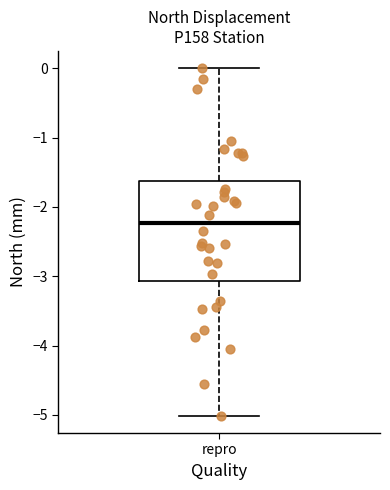

Read this box plot against the y-axis: the position of the median line, the range covered by the box, and the ends of both whiskers. The values are not printed on the chart, so give them approximately, as read against the axis.

median -2.2, box -3.1 to -1.6, whiskers -5.0 to 0.0